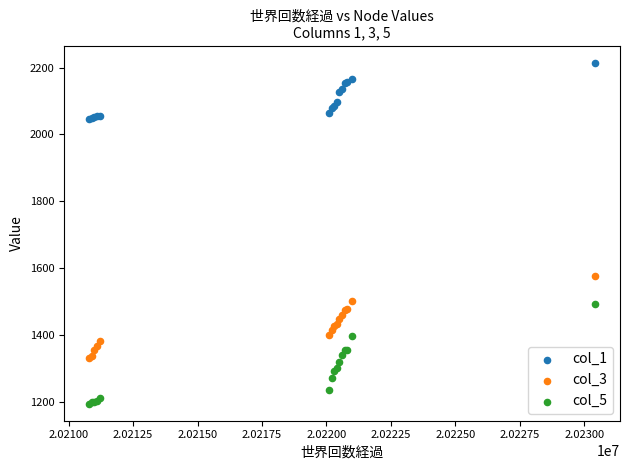

Which series has the widest spread of Y values?

col_5